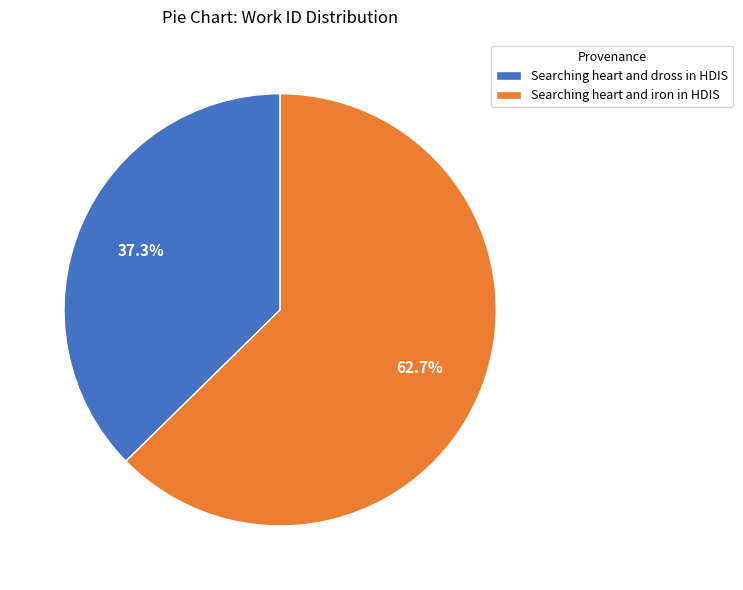

Rank the categories by value from highest to lowest.

Searching heart and iron in HDIS, Searching heart and dross in HDIS